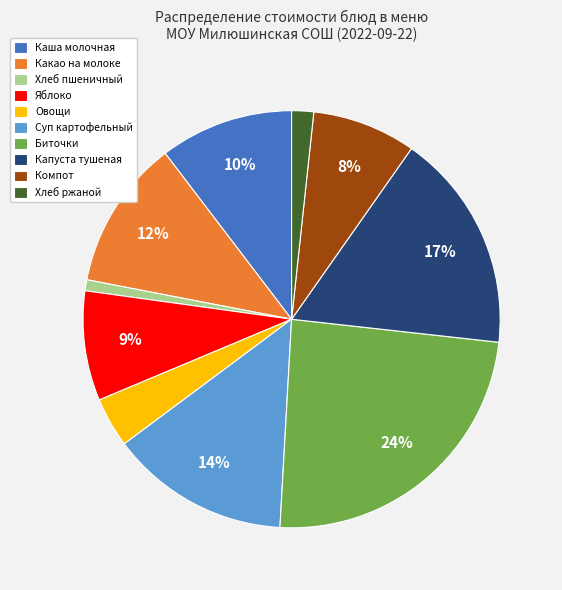

To the nearest percent, what is the combined percentage of Яблоко and Капуста тушеная?

26%